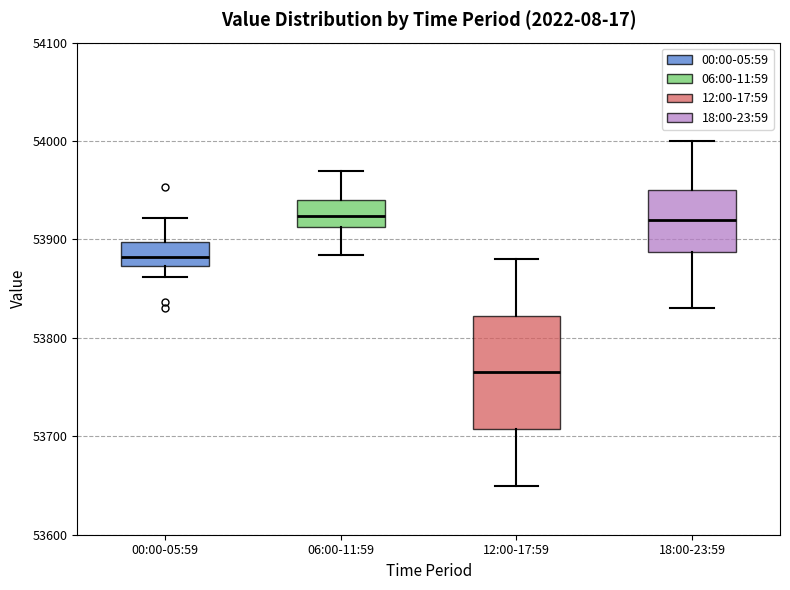

Where does the upper whisker of the box for 06:00-11:59 end on the y-axis? The values are not printed on the chart, so give them approximately, as read against the axis.

53970